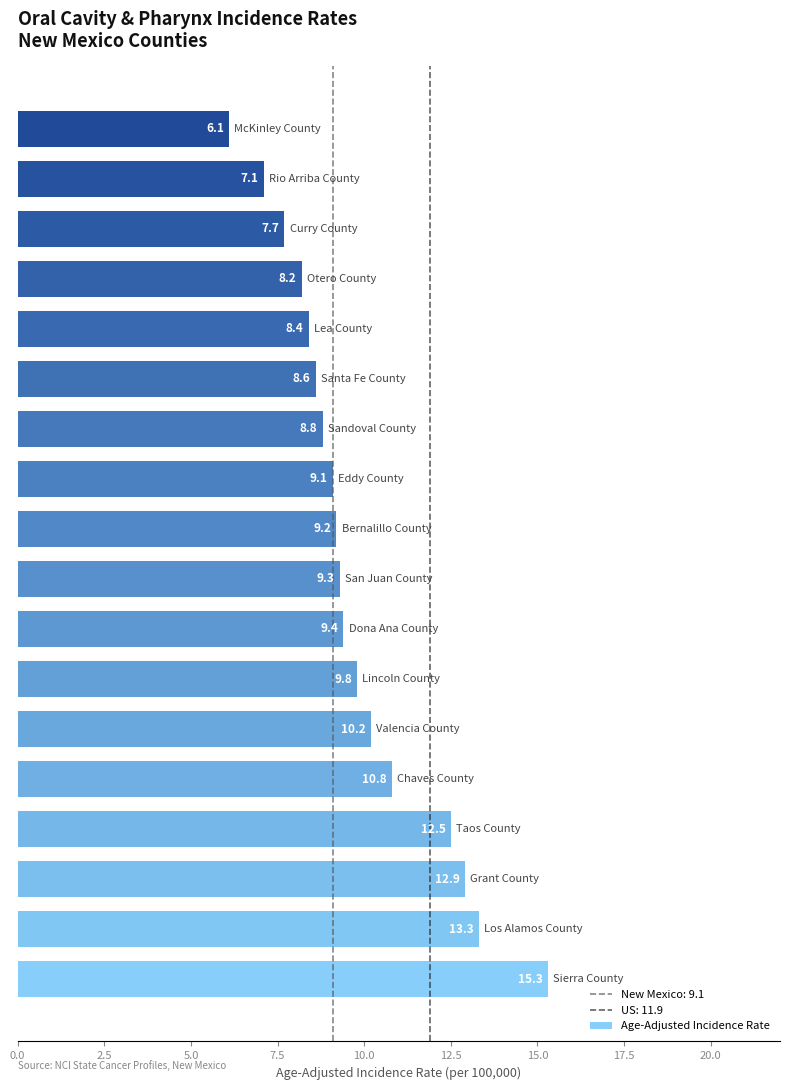

Reading bottom to top, extract all data points from this chart.

15.3	13.3	12.9	12.5	10.8	10.2	9.8	9.4	9.3	9.2	9.1	8.8	8.6	8.4	8.2	7.7	7.1	6.1